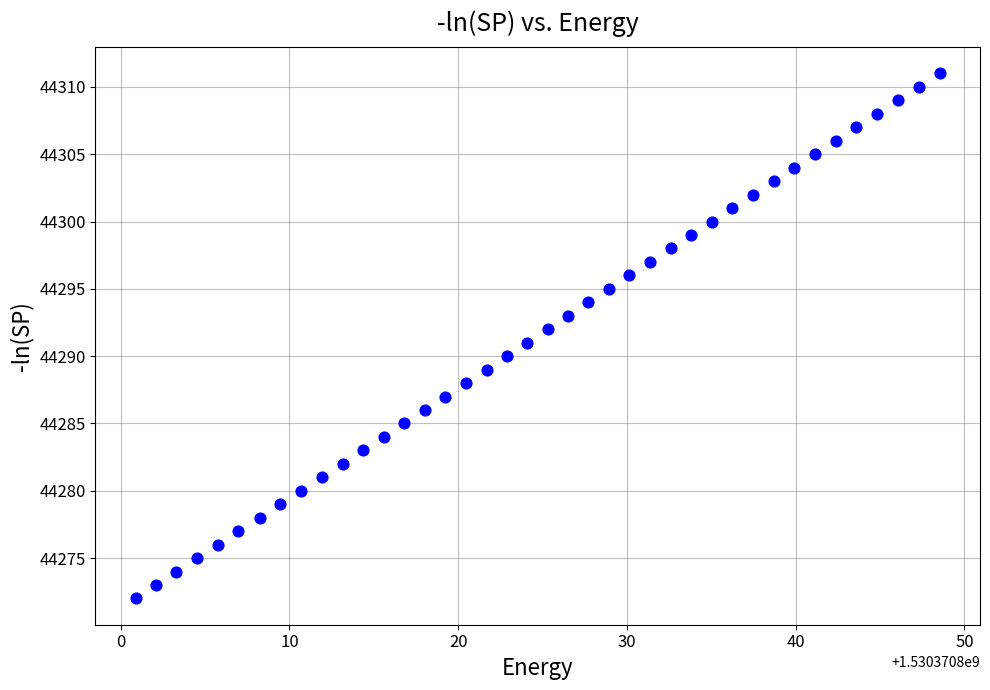

How many points are shown in the scatter plot?

40